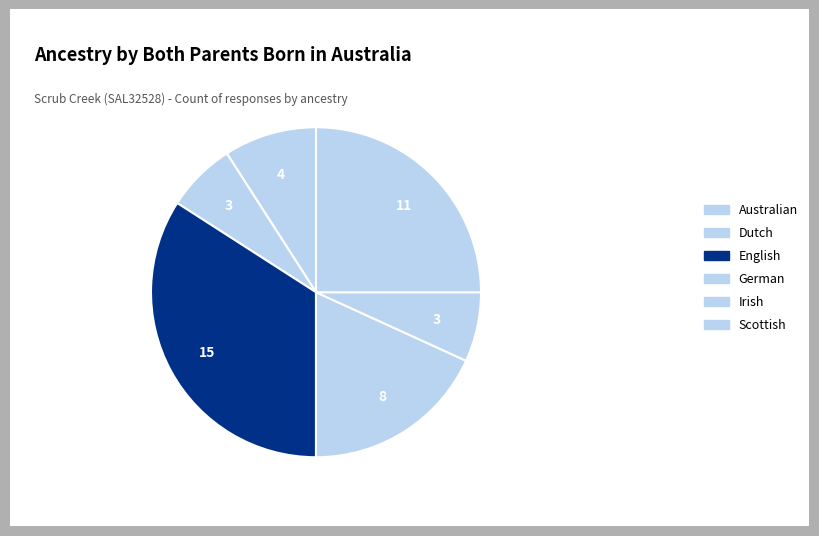

Is it true that German is 25% of the pie?

False